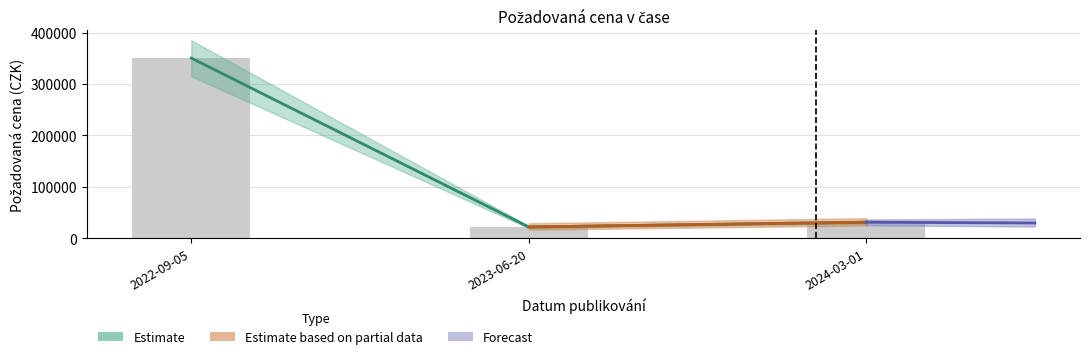

Does the chart contain stacked bars?

No